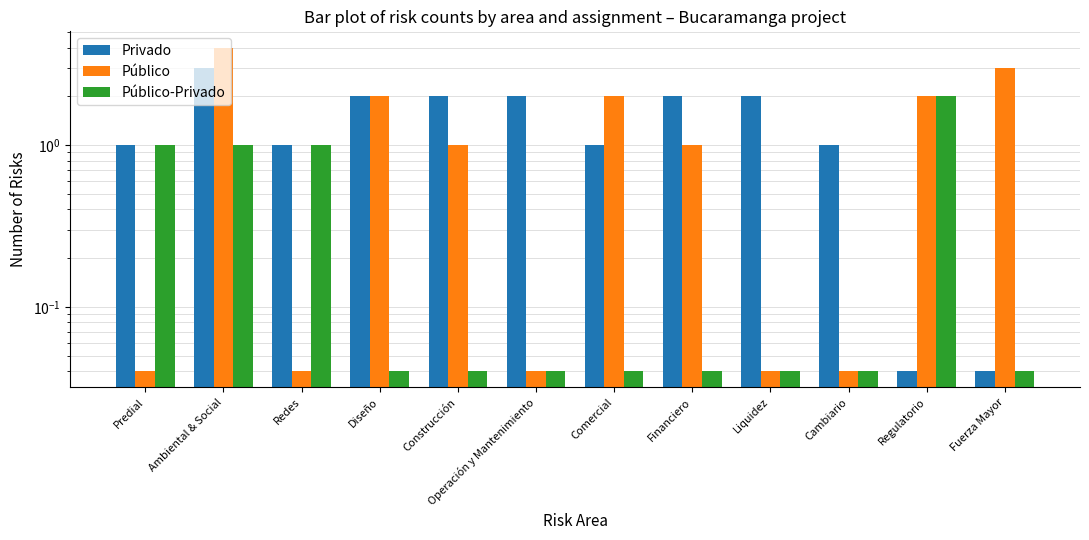

Is it true that Privado equals 0.0 at Fuerza Mayor?

True